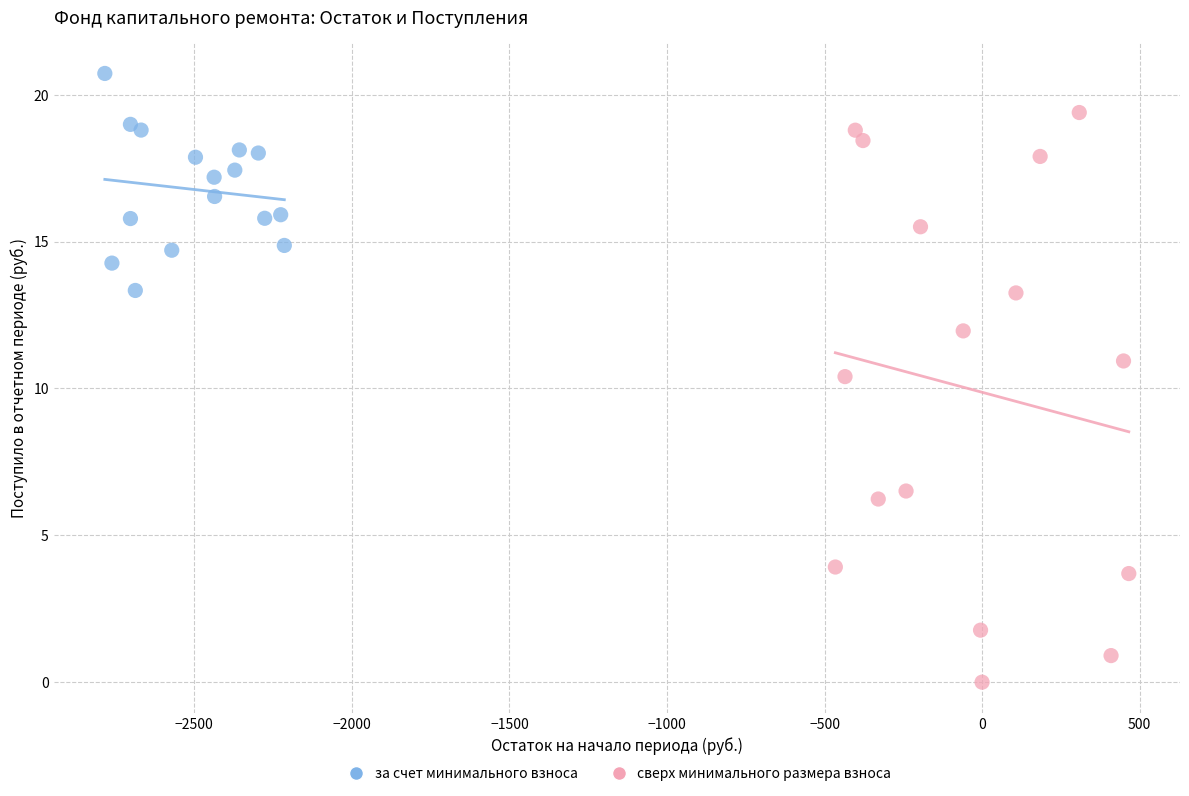

What are all the series names shown in the legend?

за счет минимального взноса, сверх минимального размера взноса